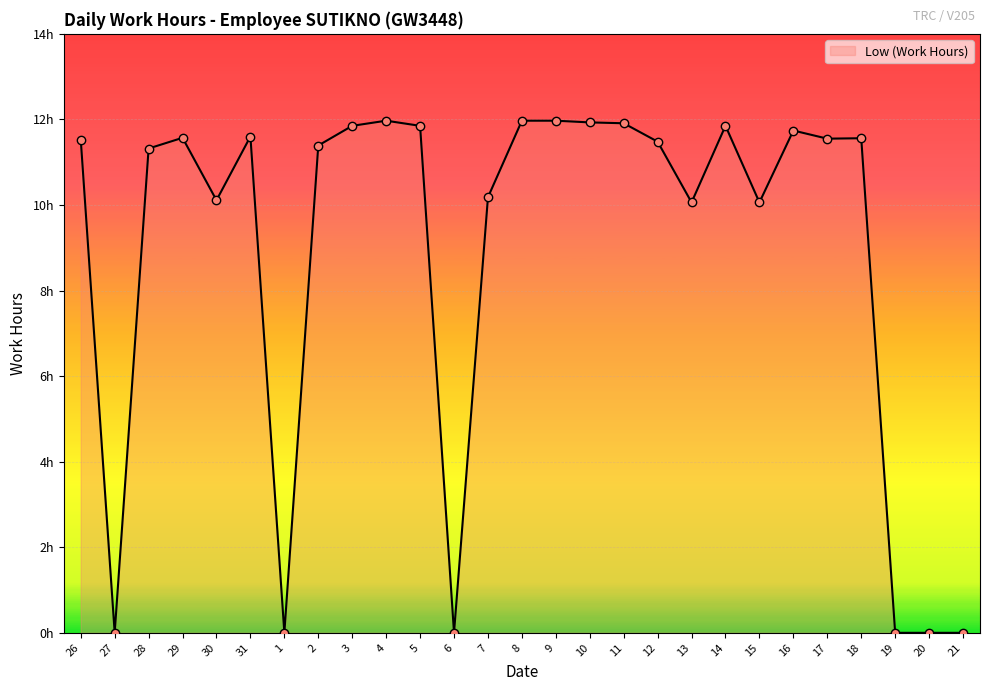

List the labels in order of value, largest first.

4, 8, 9, 10, 11, 3, 5, 14, 16, 31, 29, 18, 17, 26, 12, 2, 28, 7, 30, 13, 15, 27, 1, 6, 19, 20, 21